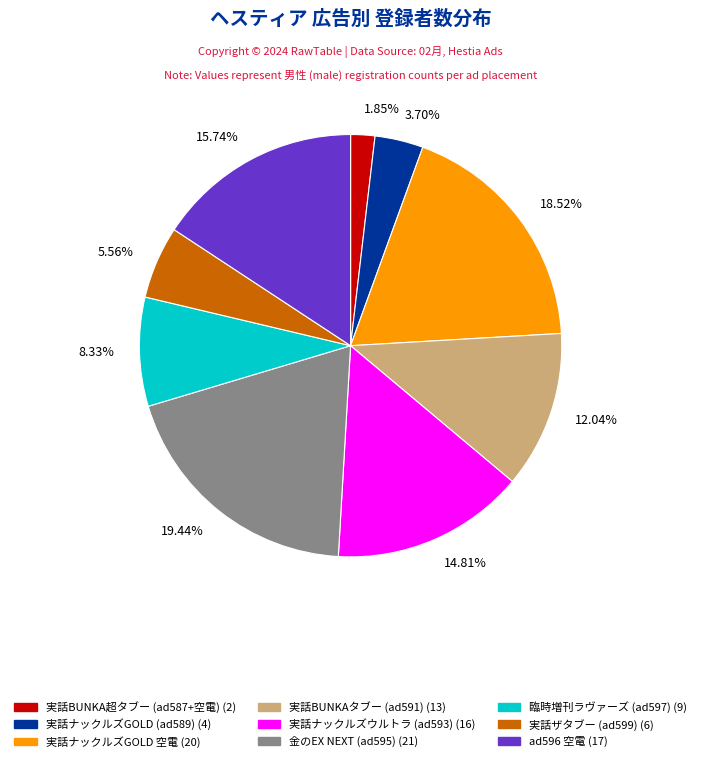

How many slices are in this pie chart?

9